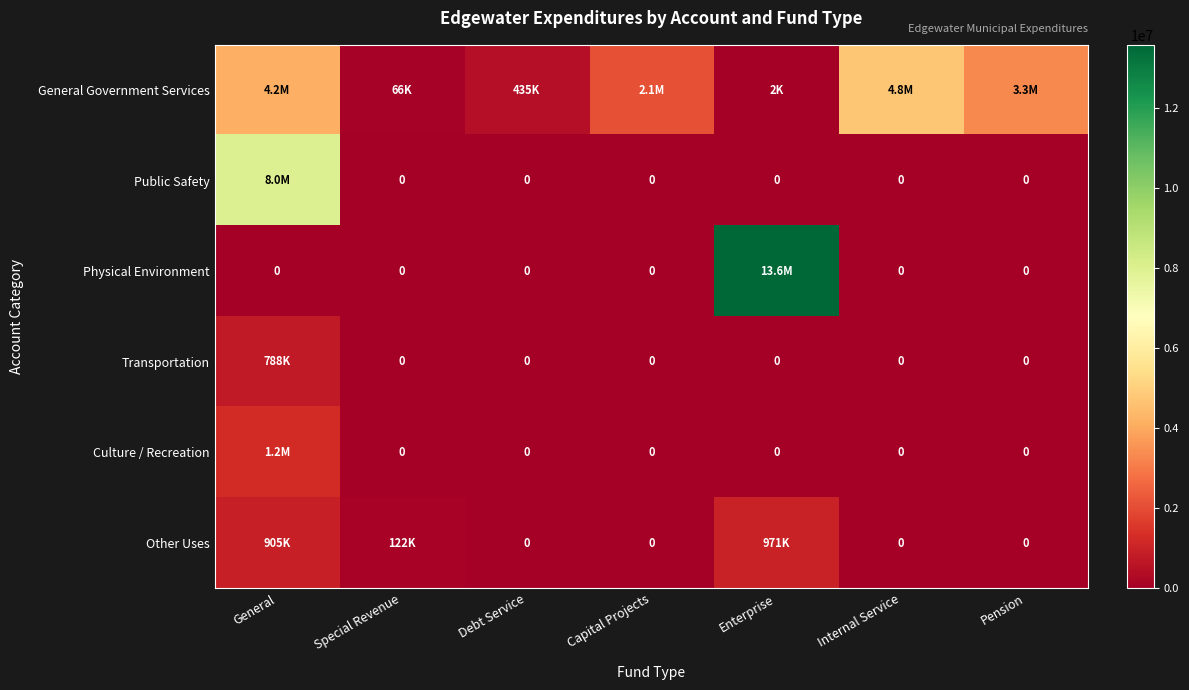

Is the value of Transportation at Special Revenue greater than the value of Other Uses at General?

No